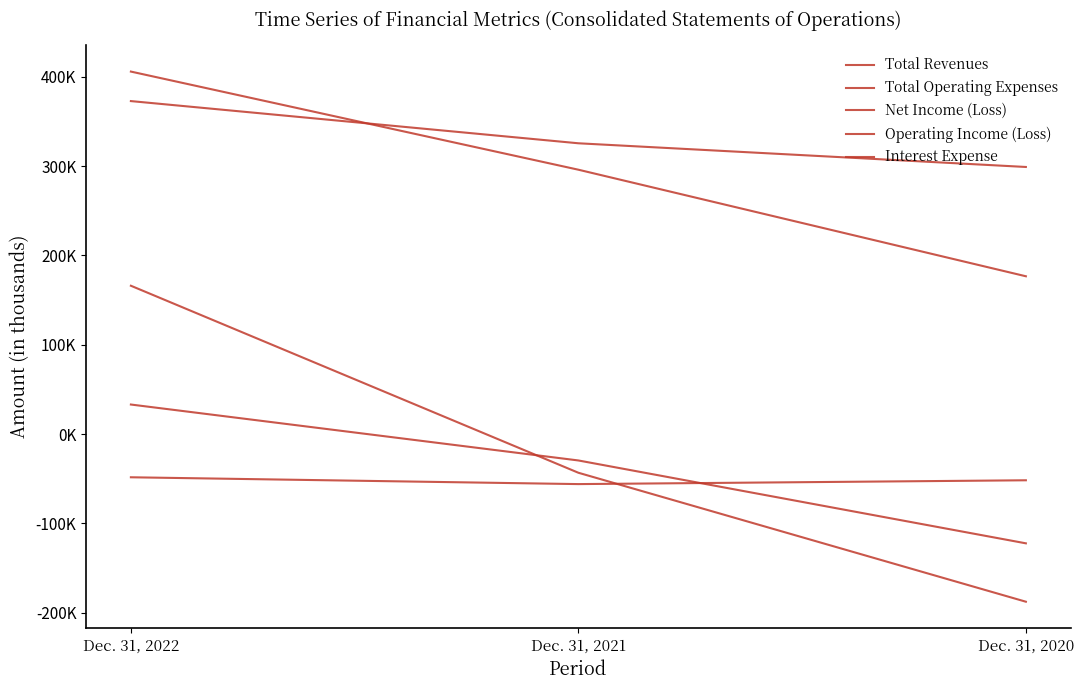

What is the value of the Interest Expense point at the 2nd from the left?

-56059